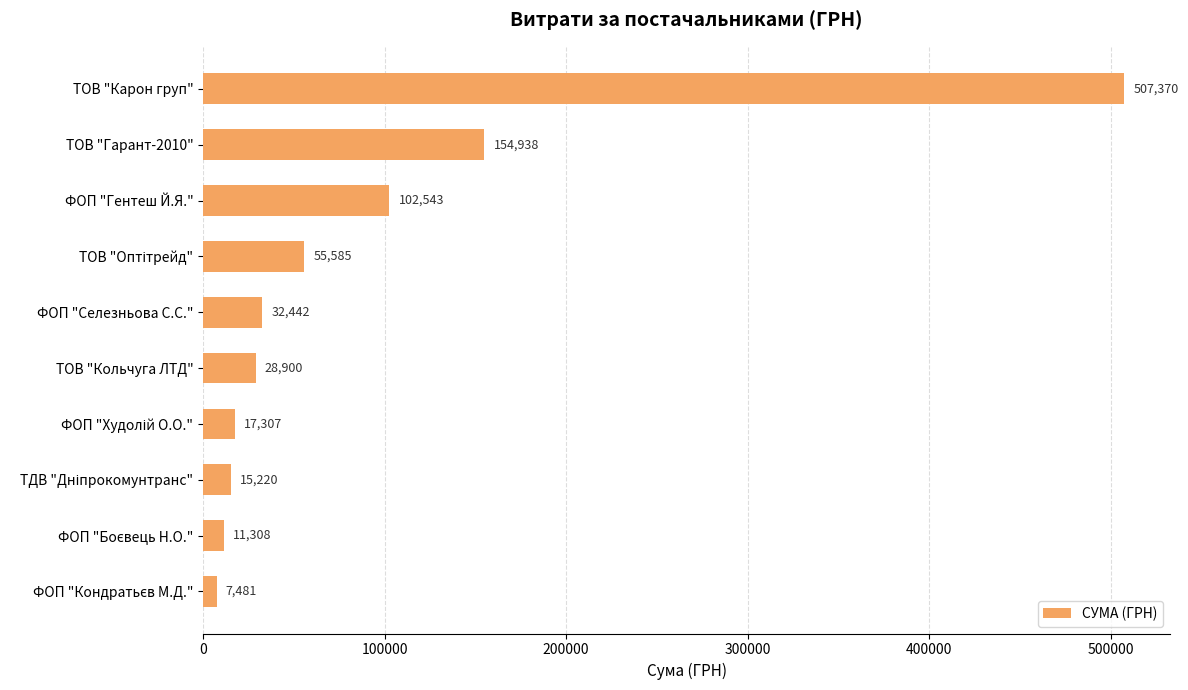

Which label corresponds to the largest value in the chart?

ТОВ "Карон груп"